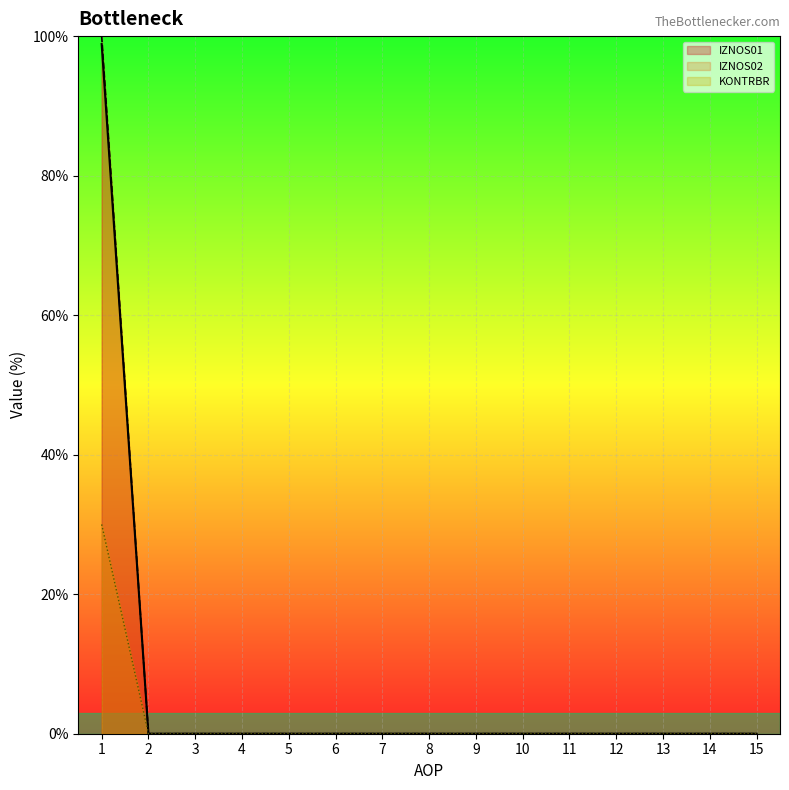

Between 2 and 10, which series saw the biggest shift?

IZNOS01